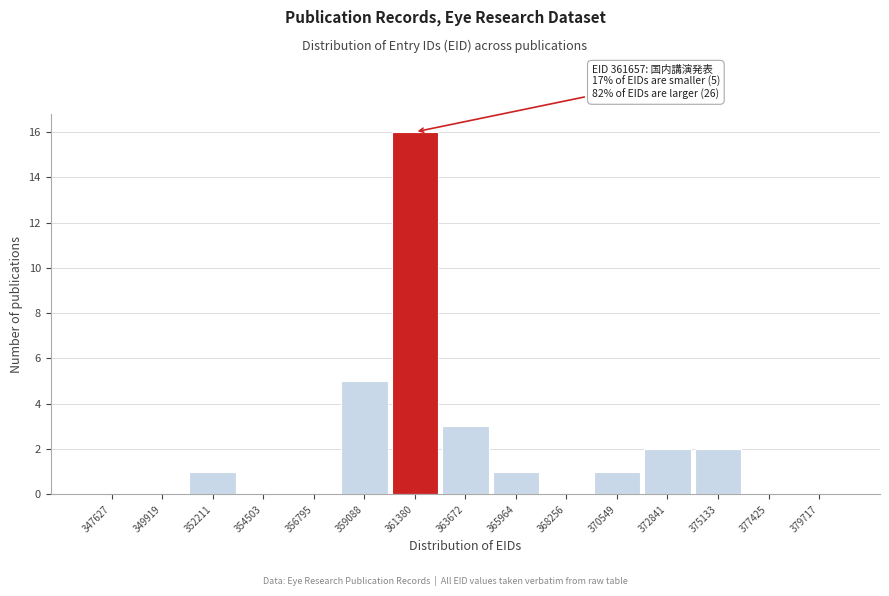

Reading left to right, list all the values displayed in this chart.

347627=0	349919=0	352211=1	354503=0	356795=0	359088=5	361380=16	363672=3	365964=1	368256=0	370549=1	372841=2	375133=2	377425=0	379717=0